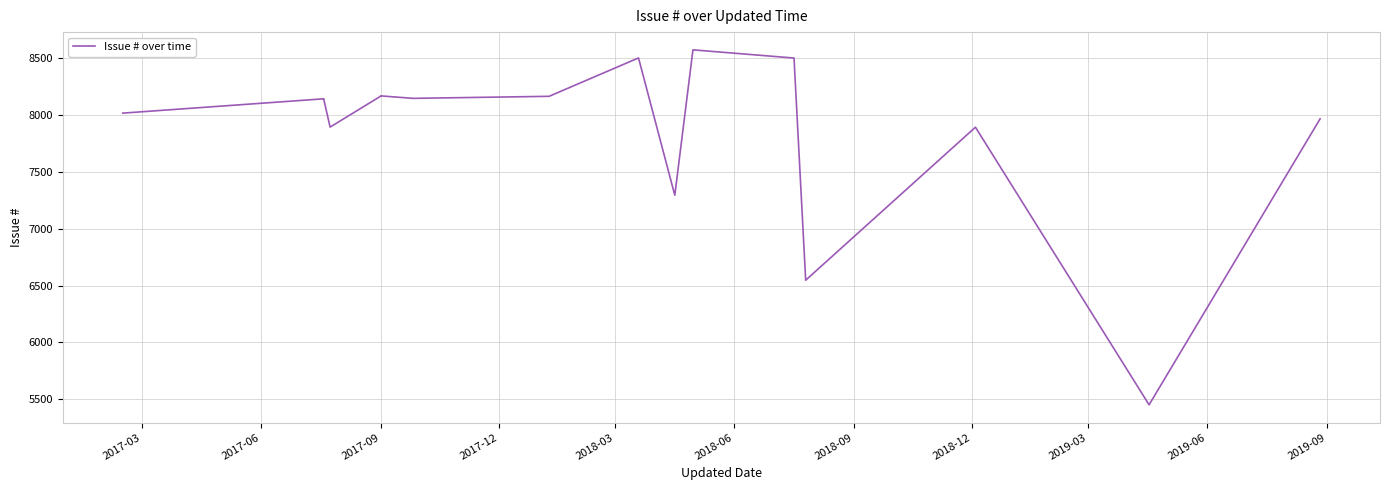

Is it true that the value at 14 is 4385?

False